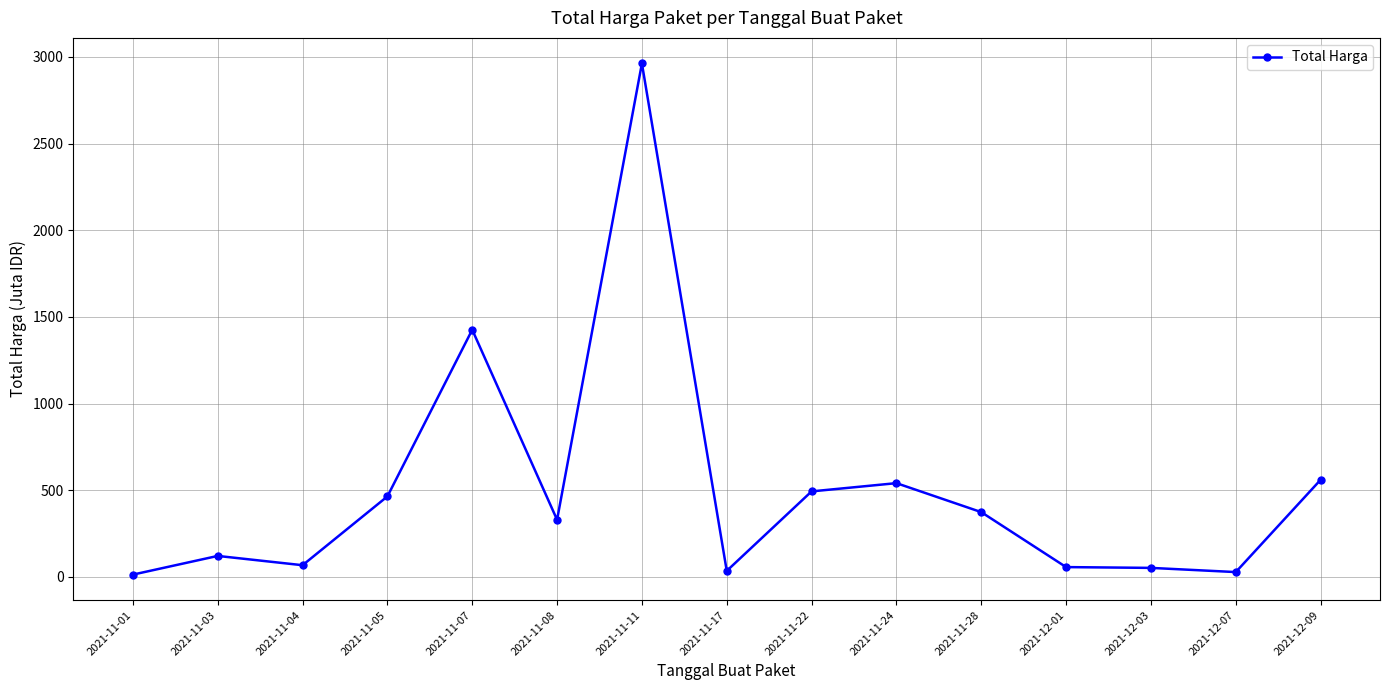

At which label does the data first exceed 329?

2021-11-05